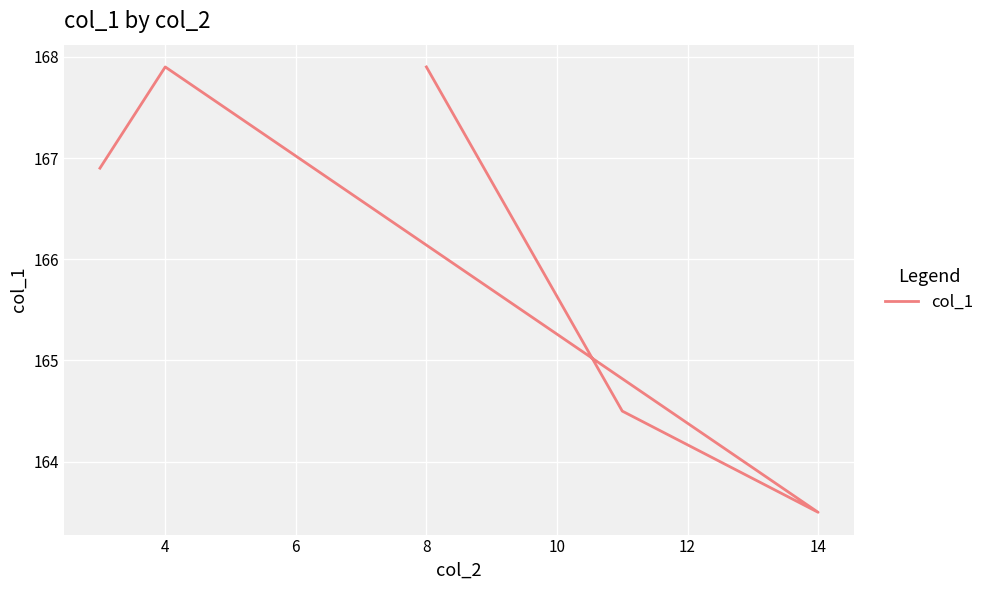

What is the greatest value displayed?

167.9